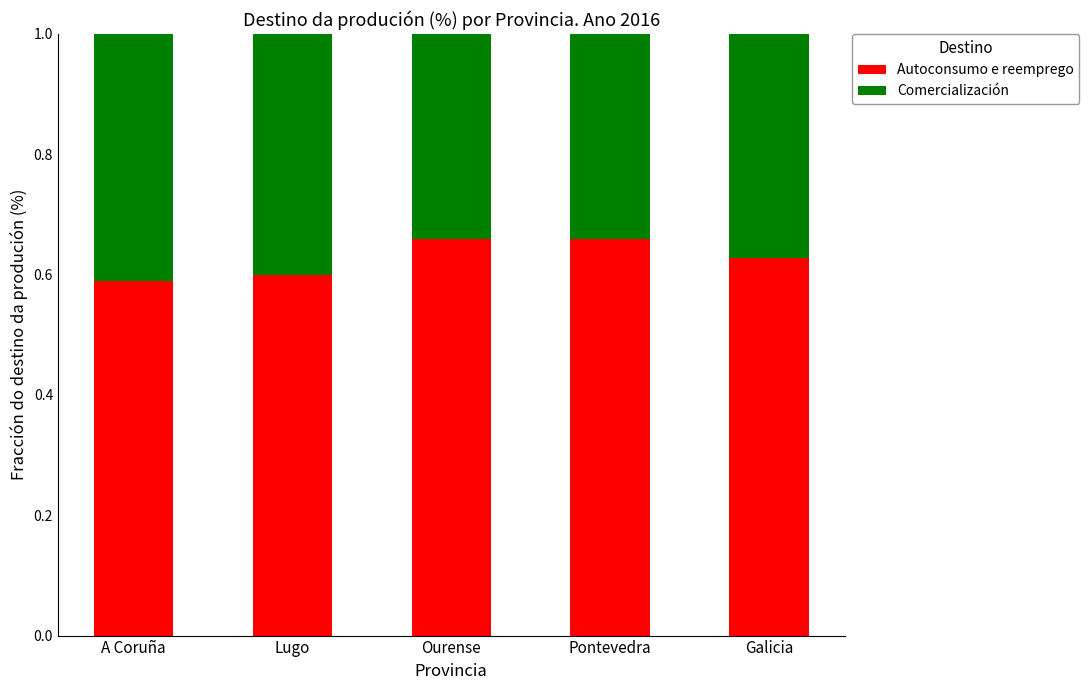

What is the total value across all series at A Coruña?

1.0